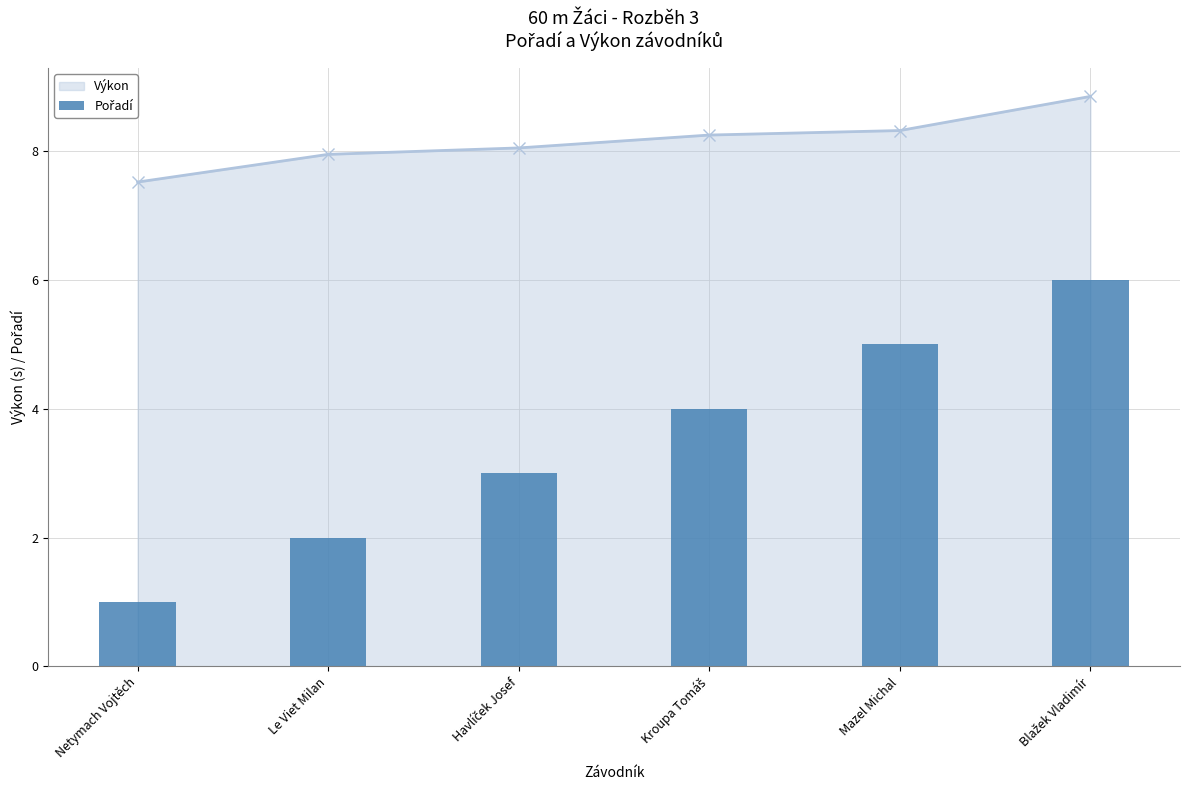

What is the value of the Výkon point at the 1st from the left?

7.5